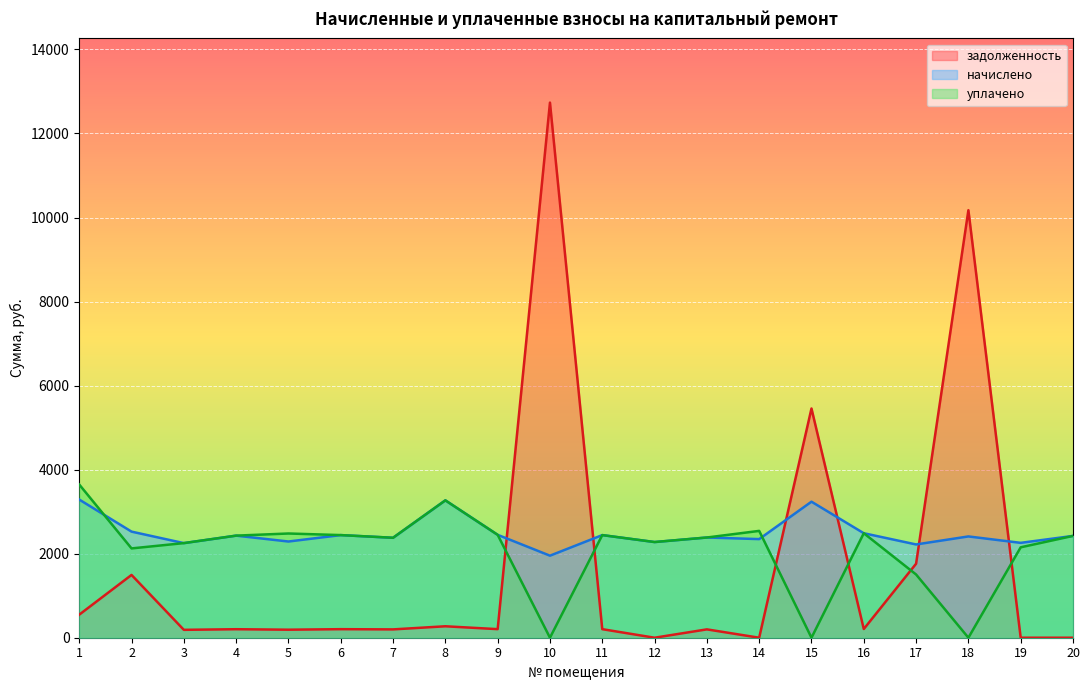

At which category does the chart reach its peak across all series?

10